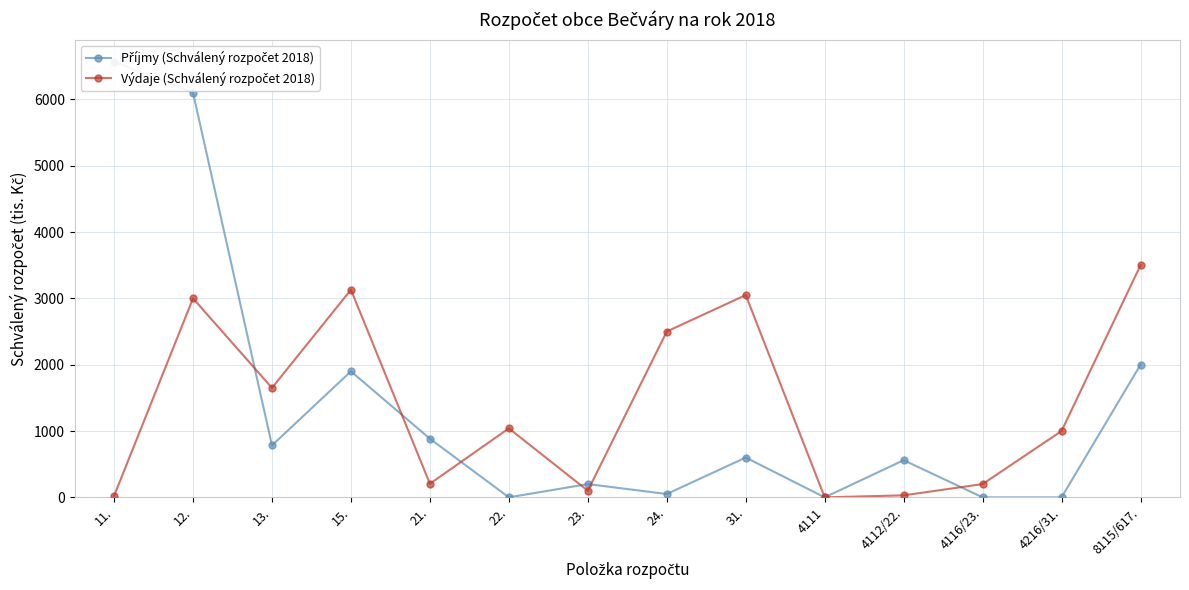

In Příjmy (Schválený rozpočet 2018), how many points are lower than both neighbors (excluding endpoints)?

4